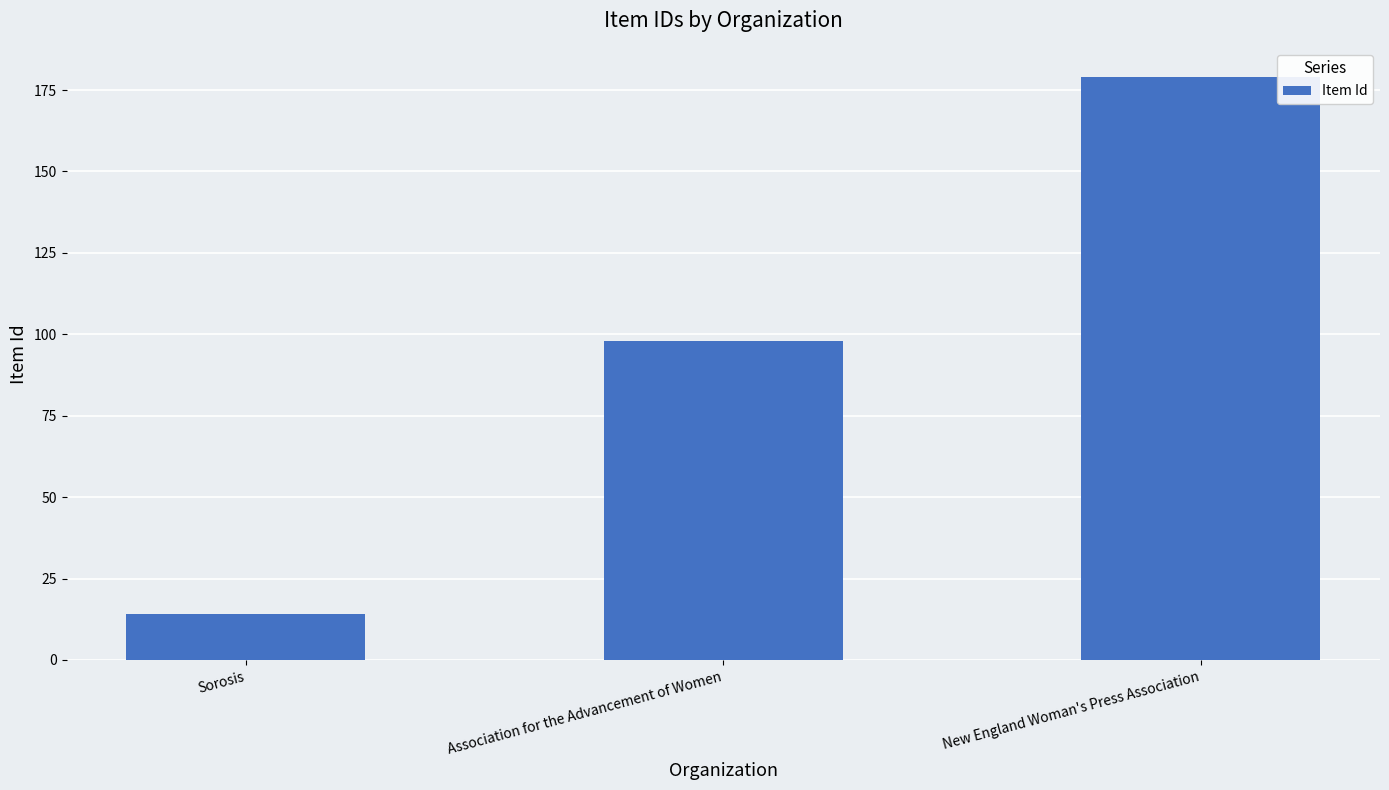

How many bars are there in total?

3